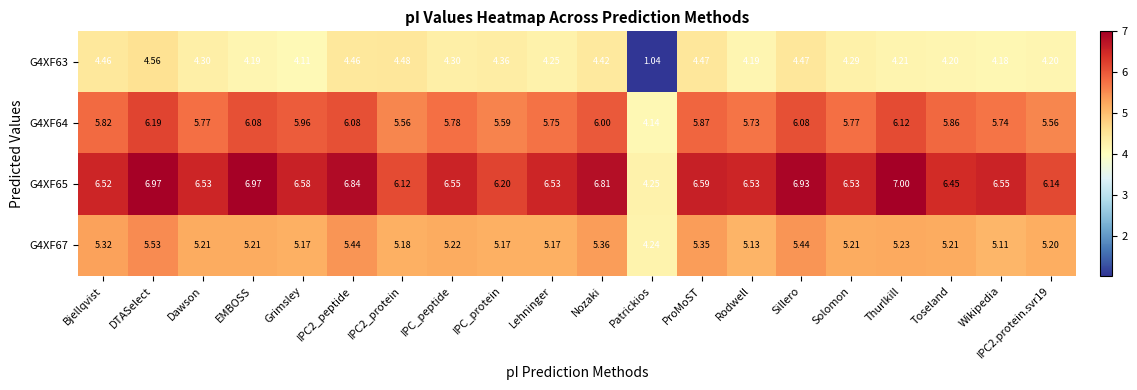

What is the spread (max minus min) of values at Rodwell?

2.3